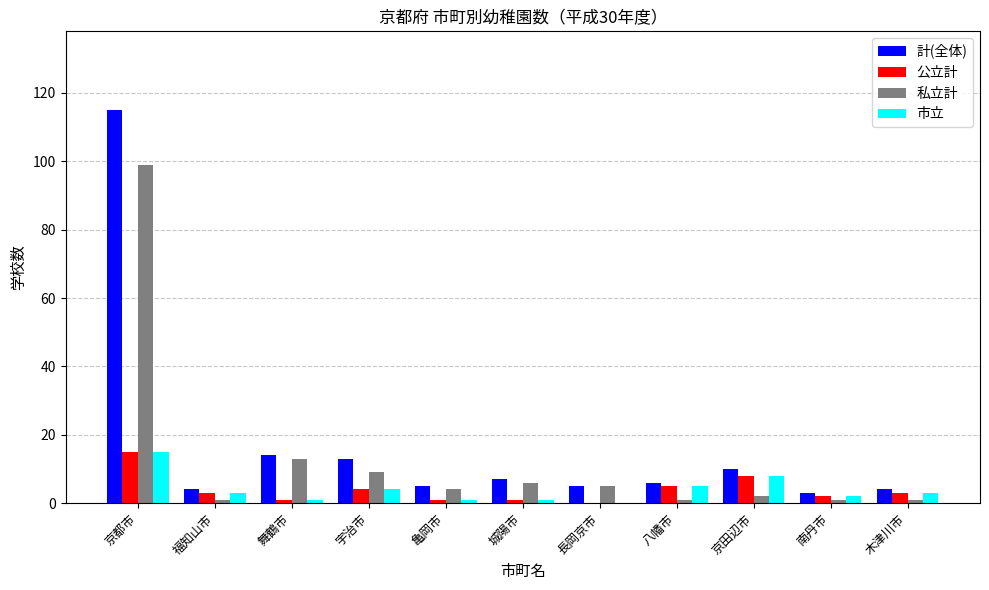

Count the number of data series in this chart.

4